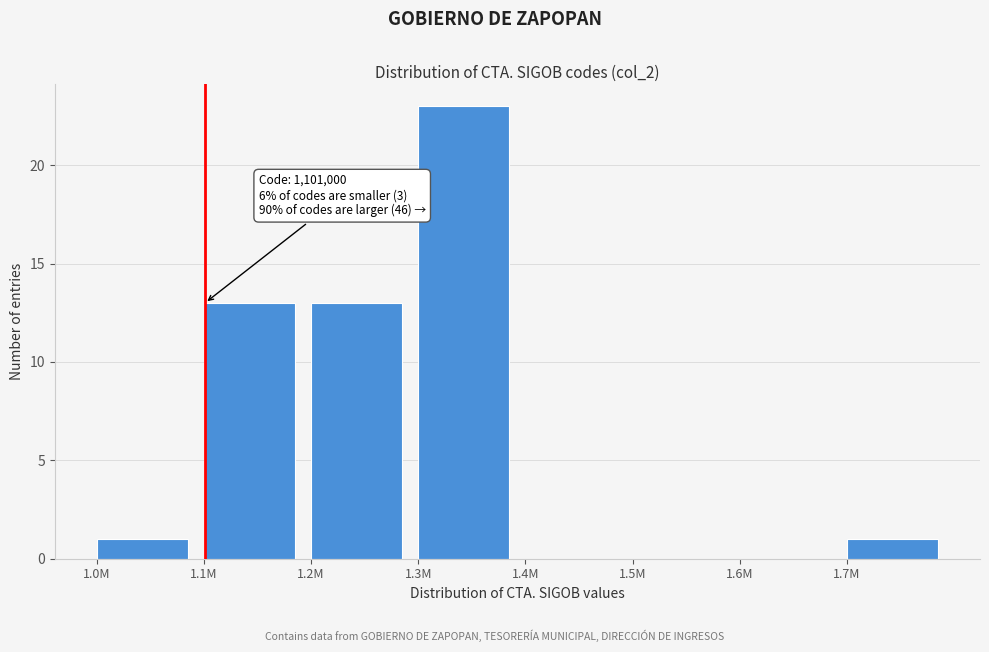

Reading left to right, list all the values displayed in this chart.

1.0M=1	1.1M=13	1.2M=13	1.3M=23	1.4M=0	1.5M=0	1.6M=0	1.7M=1